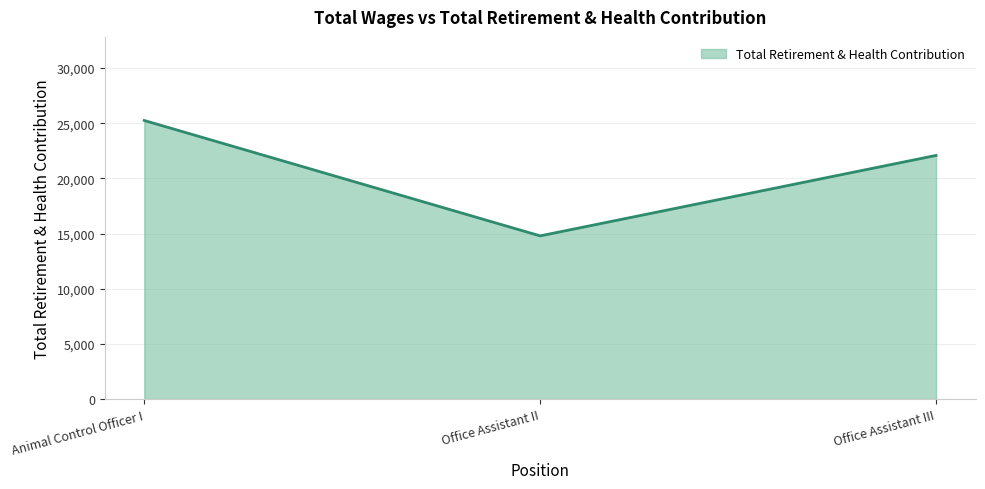

Reading left to right, extract all data points from this chart.

25249	14791	22082